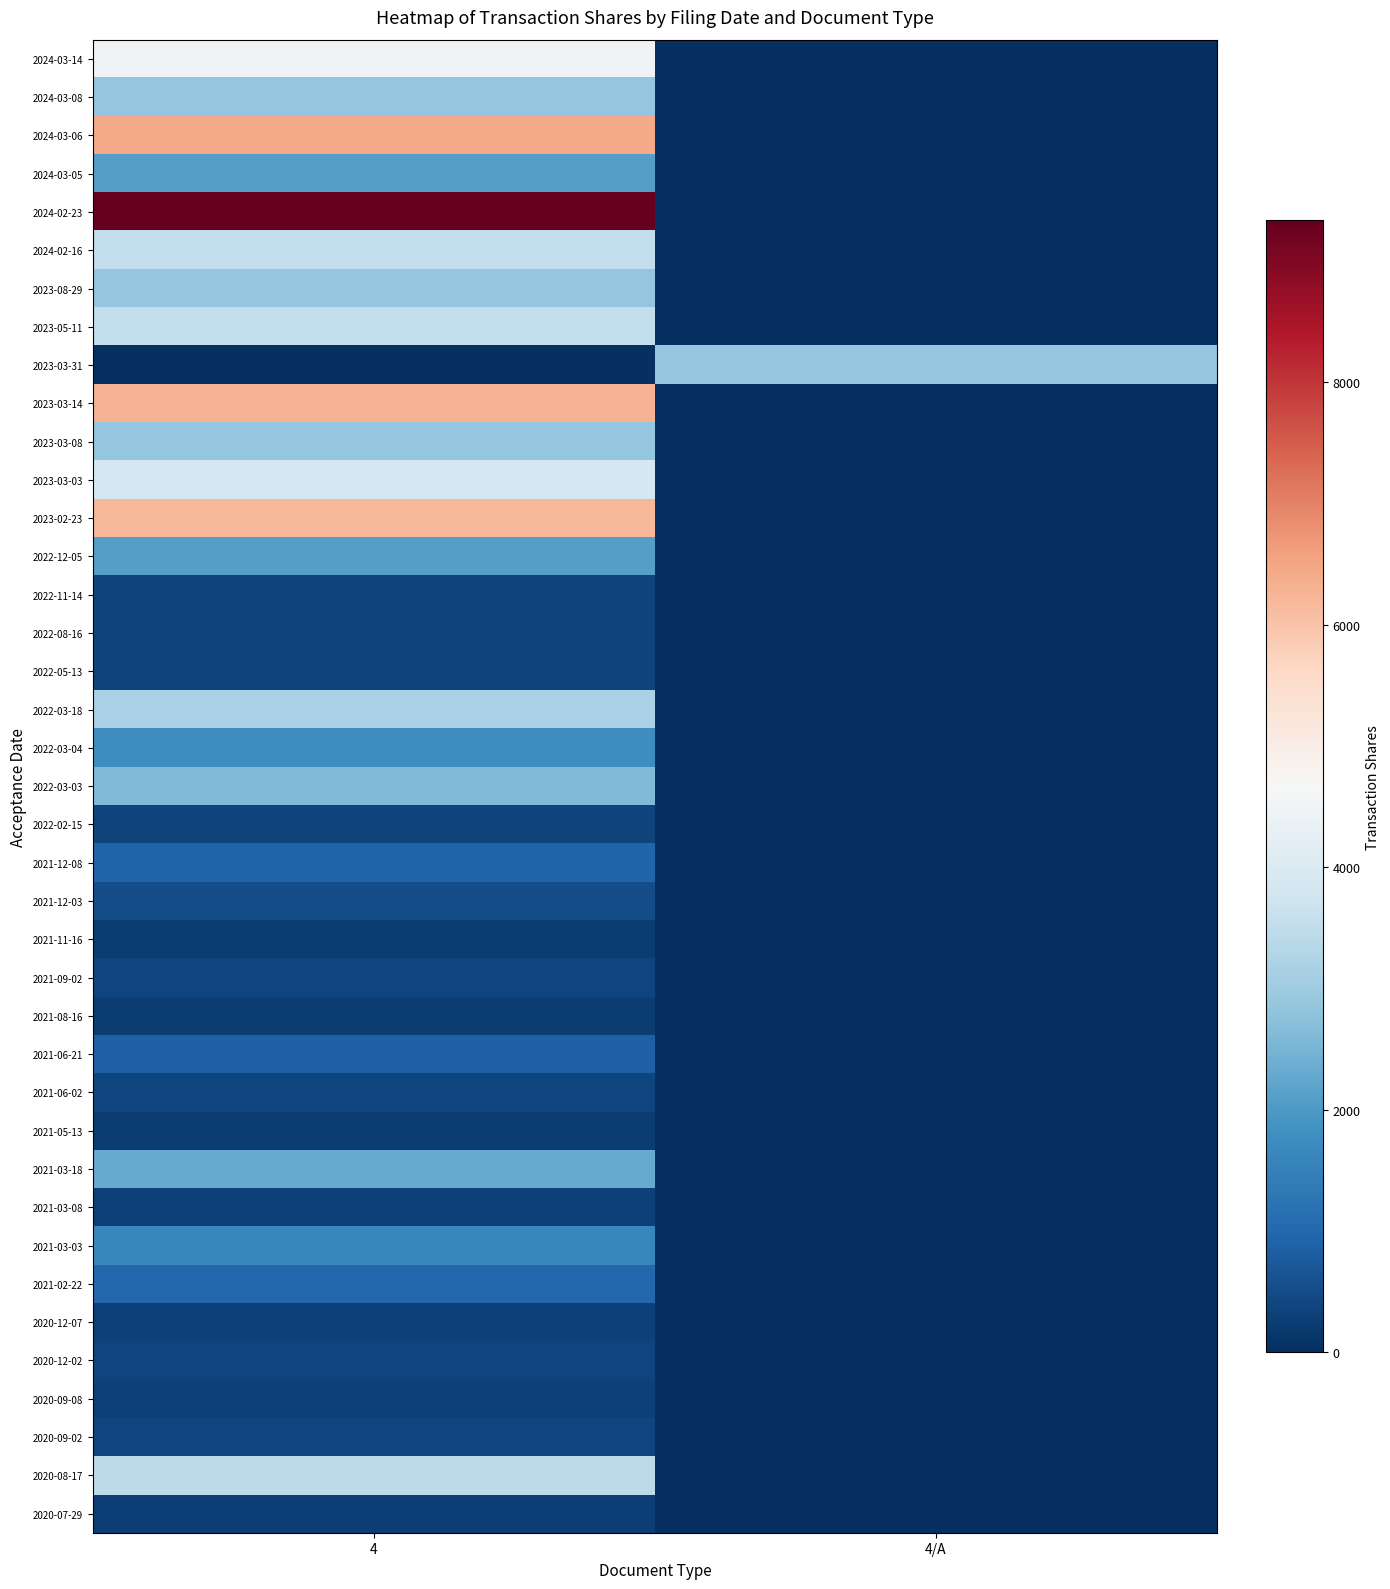

How many data points does each series have?

2